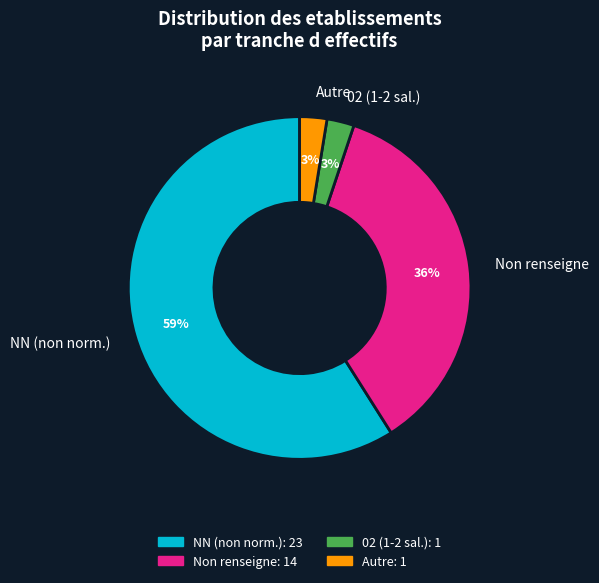

Is there any slice that represents more than half of the pie?

Yes